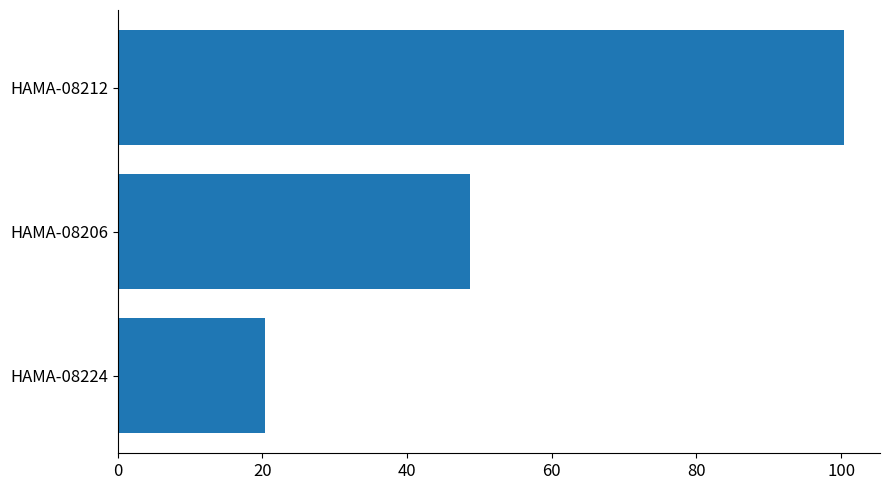

The chart shows a value of 100.4 at HAMA-08212. True or false?

True